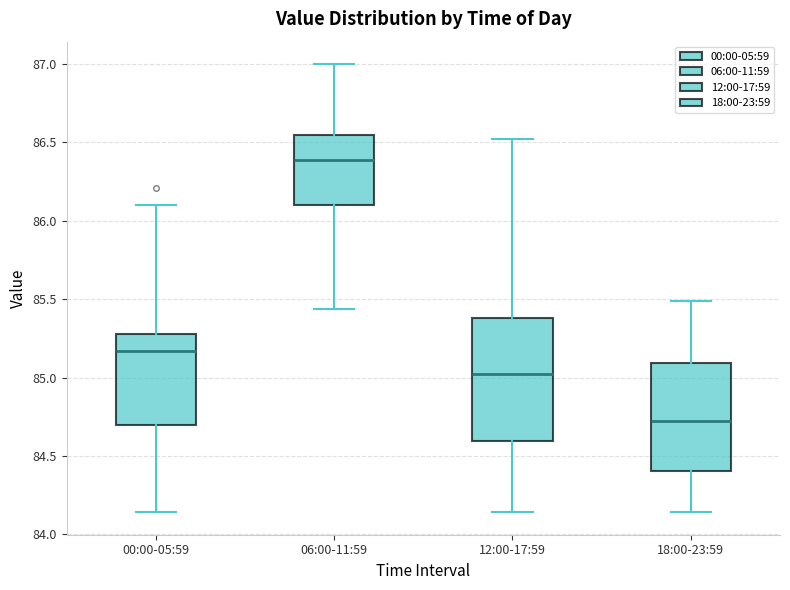

Where does the median line of the box for 18:00-23:59 sit on the y-axis? The values are not printed on the chart, so give them approximately, as read against the axis.

84.70